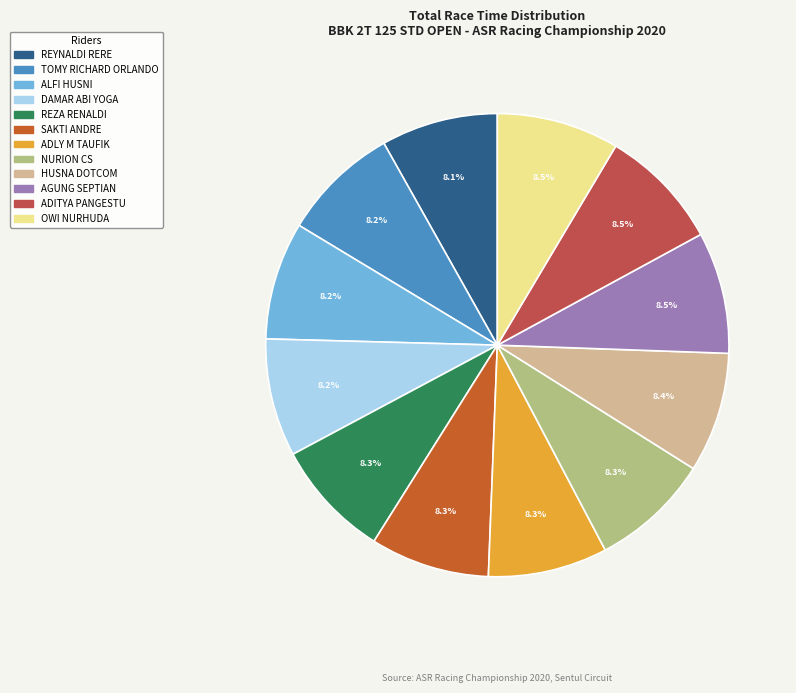

The HUSNA DOTCOM slice represents 8% of the pie. True or false?

True